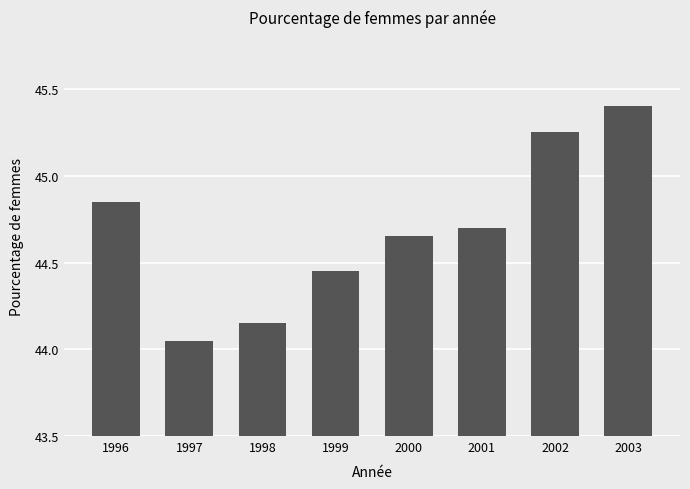

List the labels in order of value, smallest first.

1997, 1998, 1999, 2000, 2001, 1996, 2002, 2003